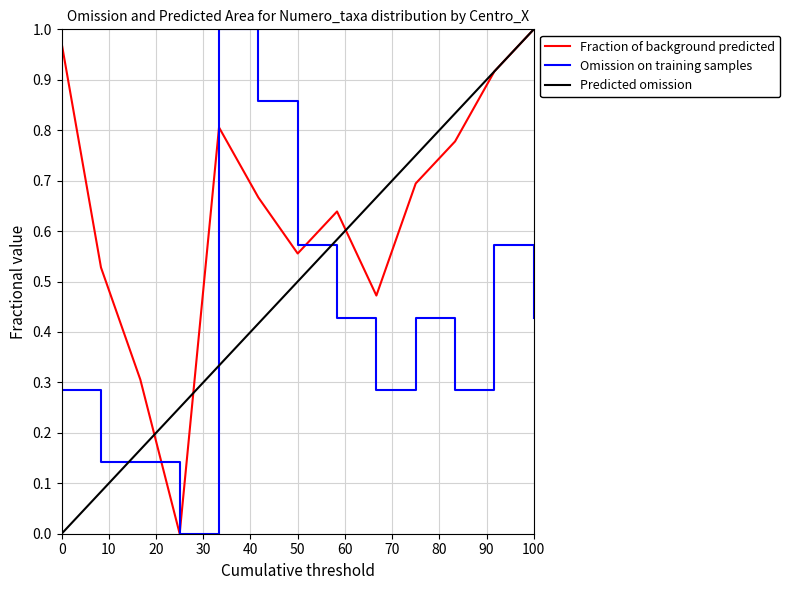

Rank the series by their average value, from lowest to highest.

Omission on training samples, Predicted omission, Fraction of background predicted